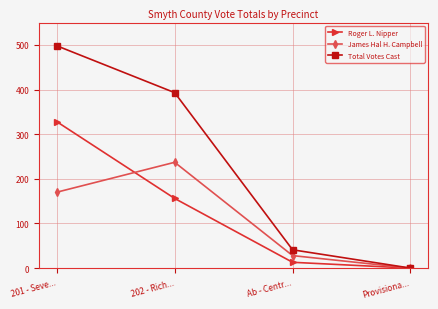

At which category does James Hal H. Campbell reach its first local peak?

202 - Rich...